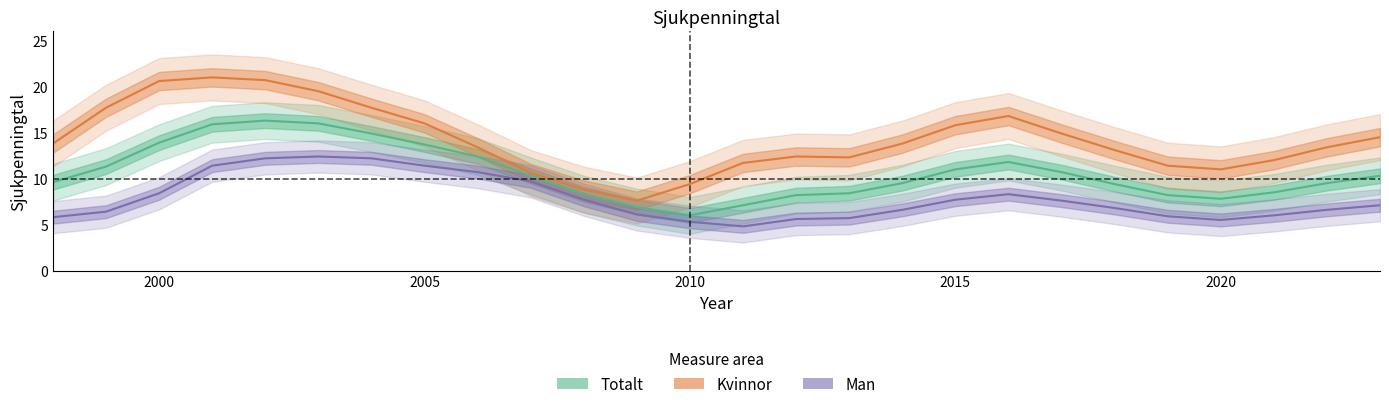

True or false: Kvinnor and Totalt cross at least once.

False